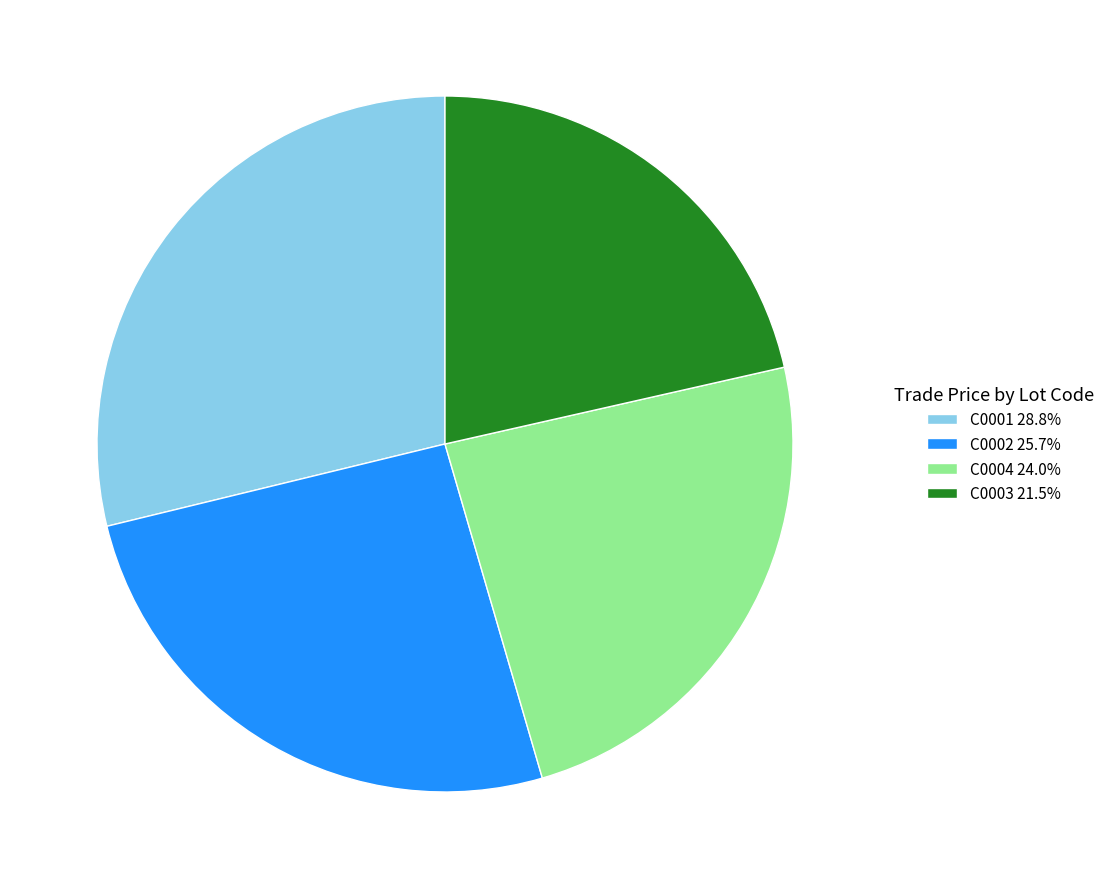

Is there a majority slice in this chart?

No